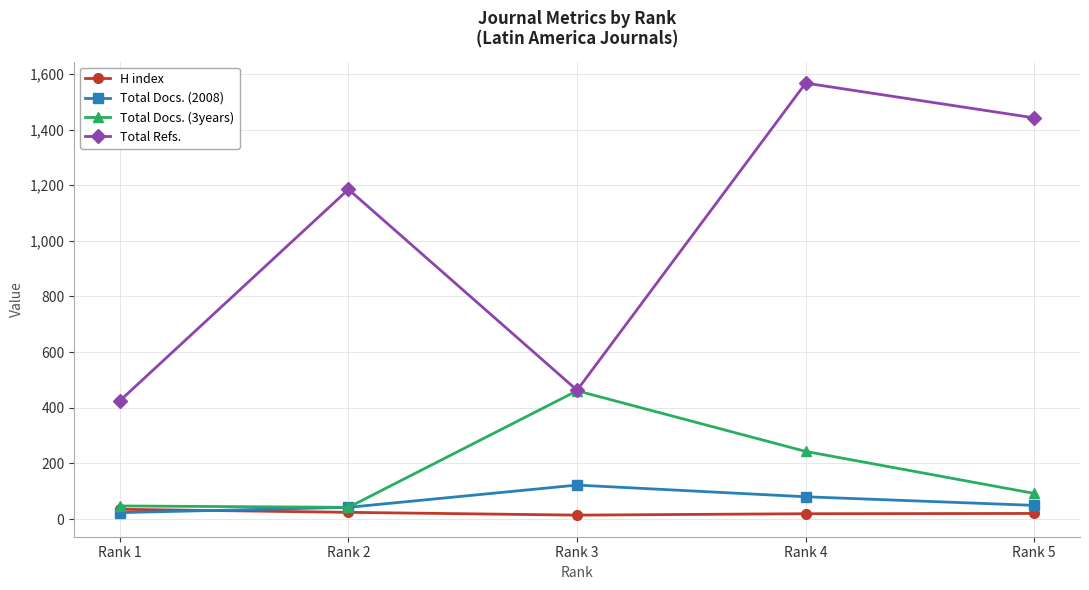

Which series changed the most between Rank 1 and Rank 3?

Total Docs. (3years)